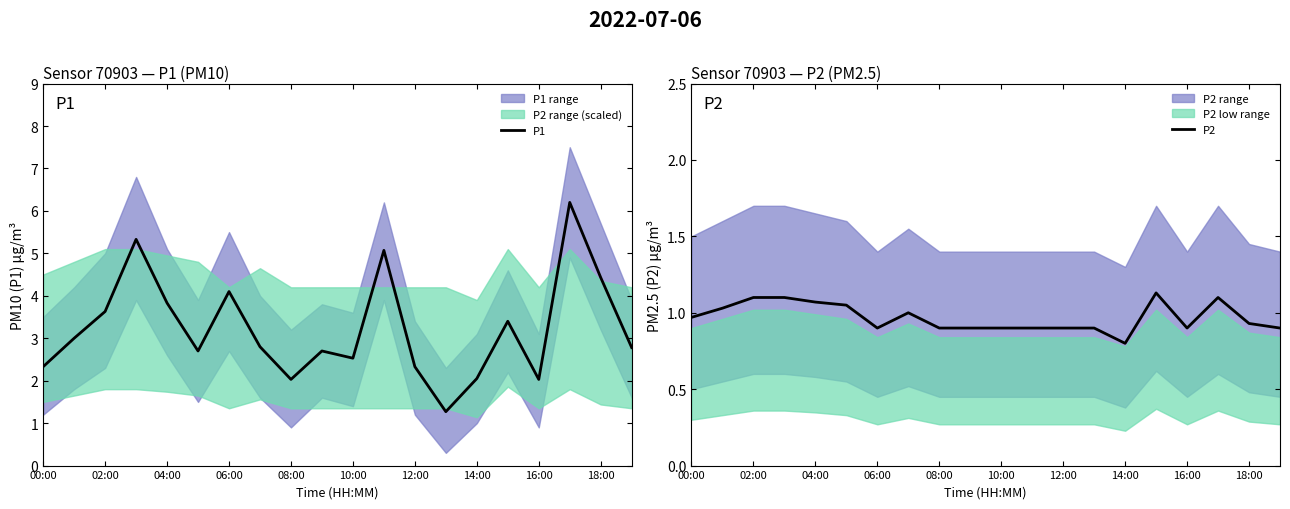

What is the highest value of the P1 series?

6.2